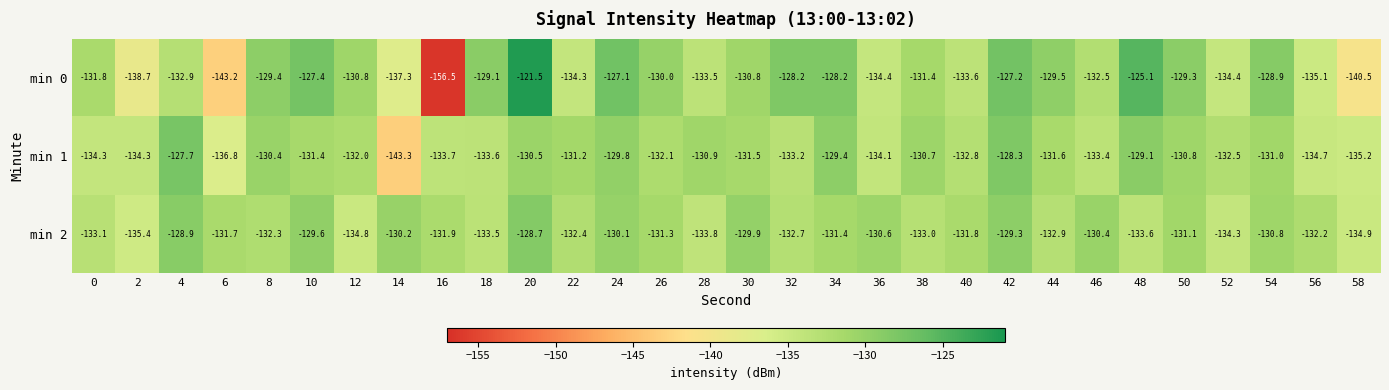

Where does the min 1 series first go above -131?

4